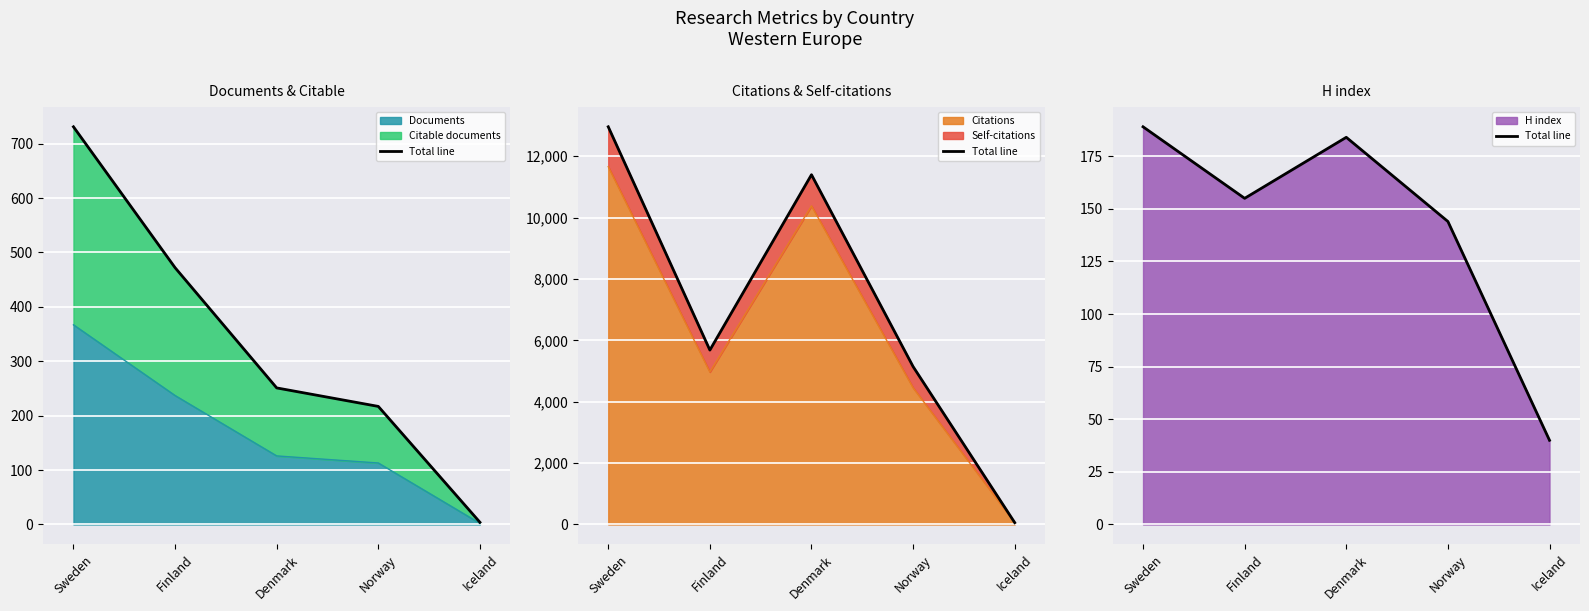

How many values are below 155?

2